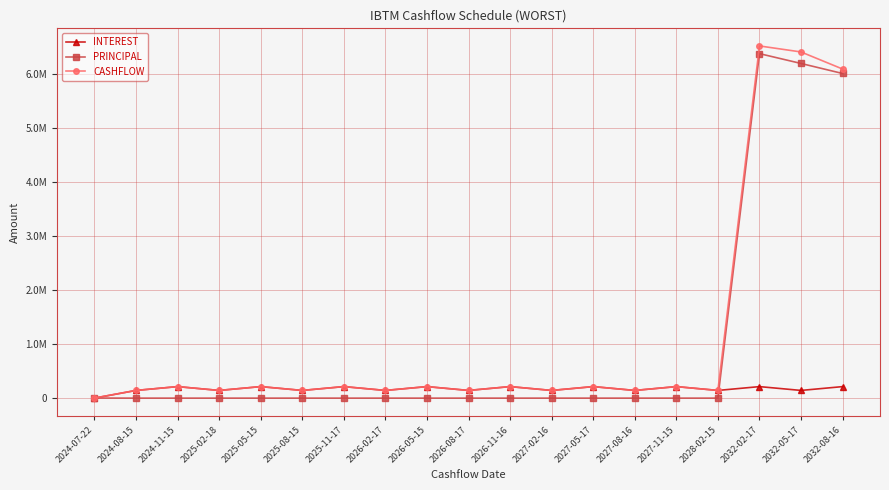

In CASHFLOW, how many points are lower than both neighbors (excluding endpoints)?

7